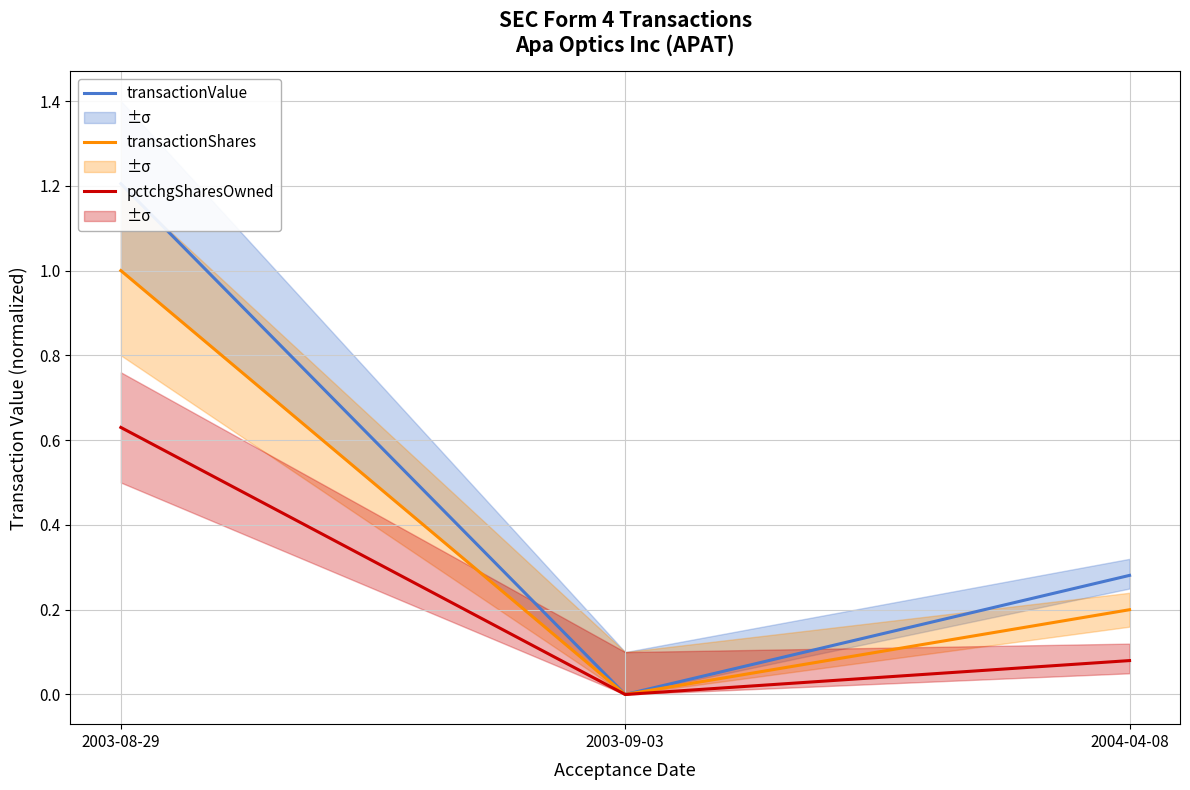

List the series in order of their overall mean, highest first.

transactionValue (norm), transactionShares (norm), pctchgSharesOwned (norm)